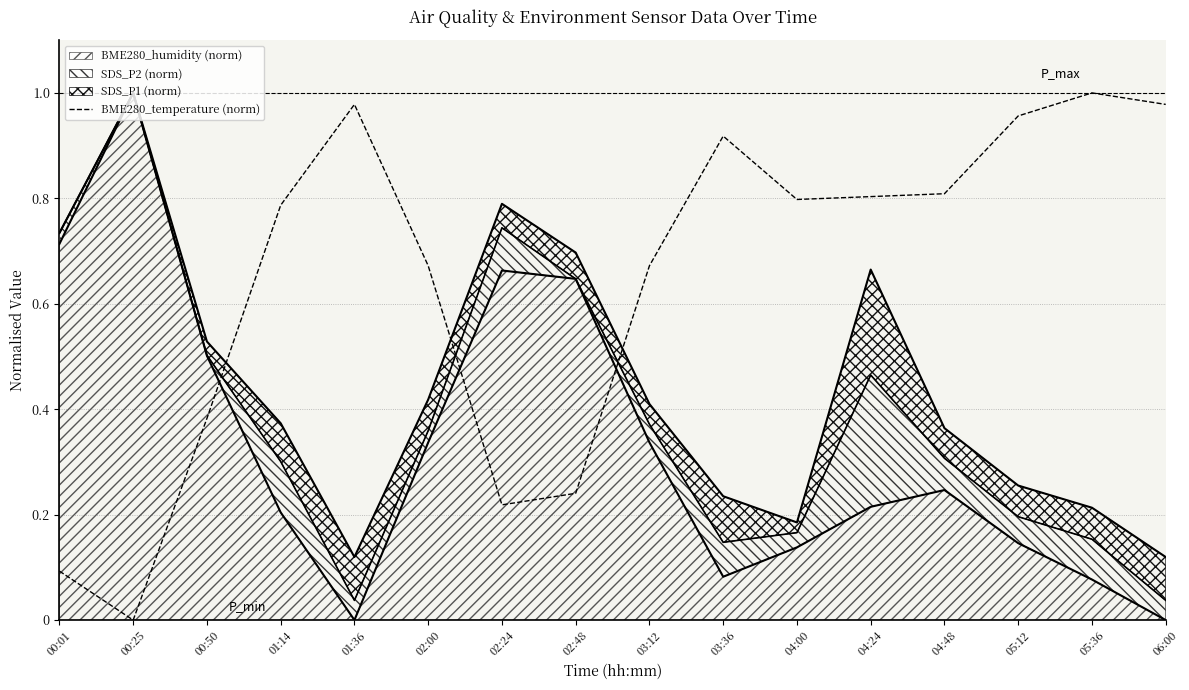

What is the sum of all values?

10.3